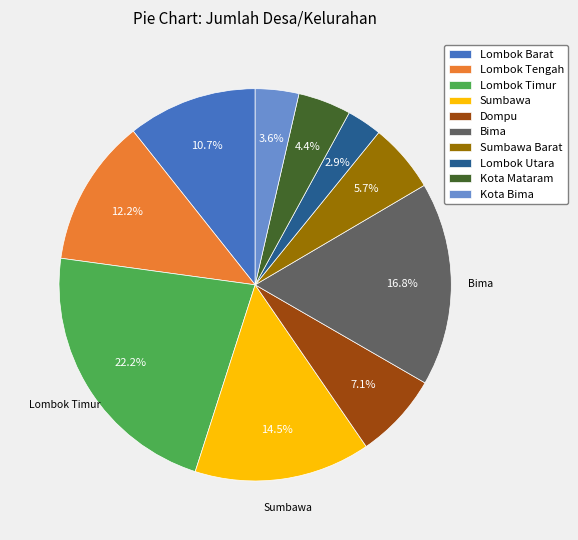

Is it true that Dompu is 7% of the pie?

True